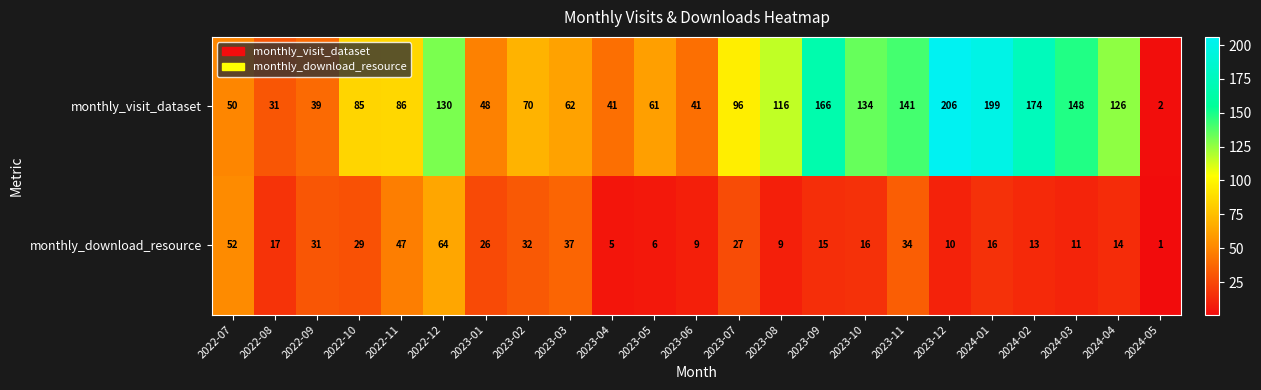

Which category has the highest value across all series?

2023-12